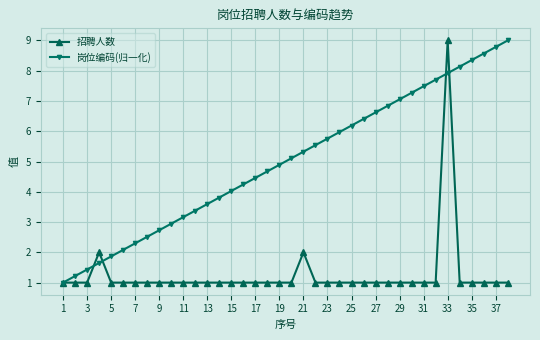

True or false: 岗位编码(归一化) and 招聘人数 intersect in this chart.

True